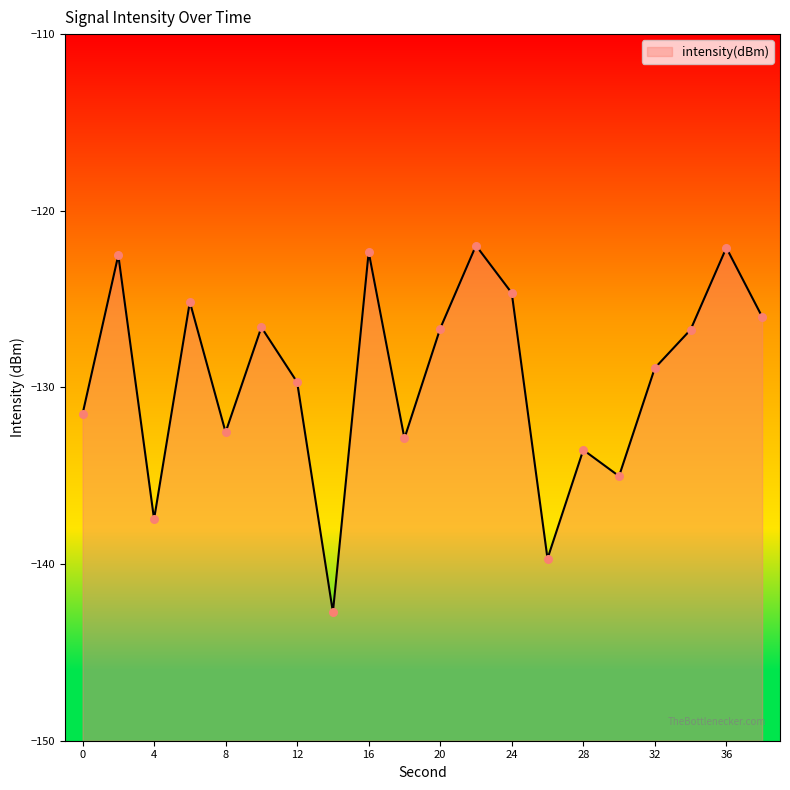

What is the change in value from 16 to 28?

-11.2